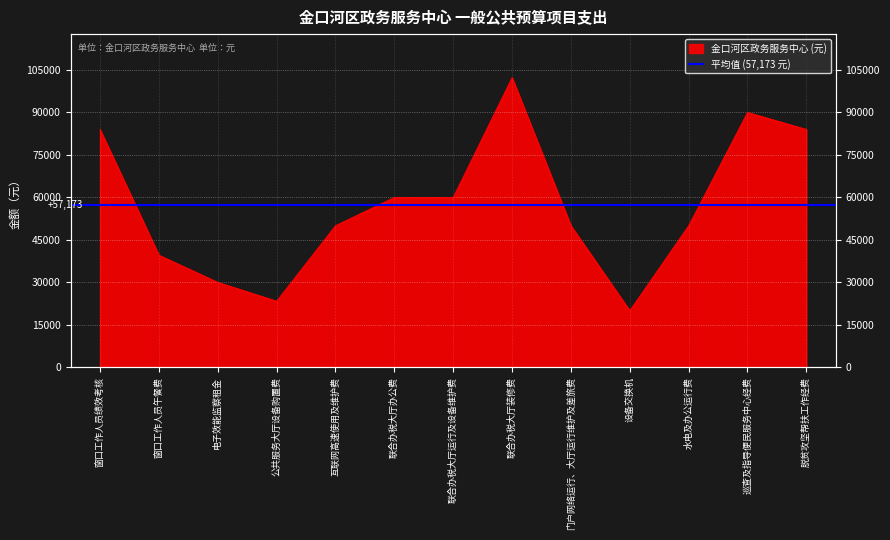

List the labels in order of value, largest first.

联合办税大厅装修费, 巡查及指导便民服务中心经费, 窗口工作人员绩效考核, 脱贫攻坚帮扶工作经费, 联合办税大厅办公费, 联合办税大厅运行及设备维护费, 互联网高速使用及维护费, 门户网络运行、大厅运行维护及差旅费, 水电及办公运行费, 窗口工作人员午餐费, 电子效能监察租金, 公共服务大厅设备购置费, 设备交换机